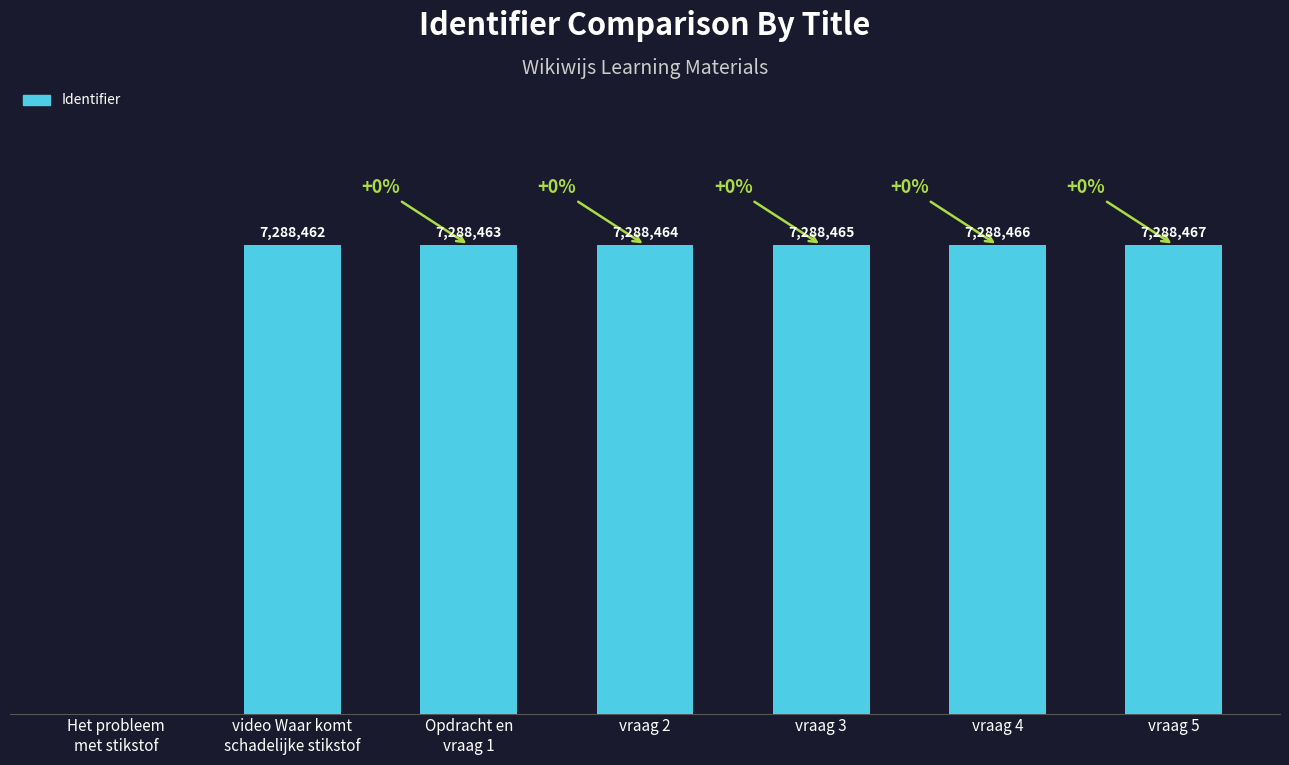

Which category has the highest value across all series?

vraag 5